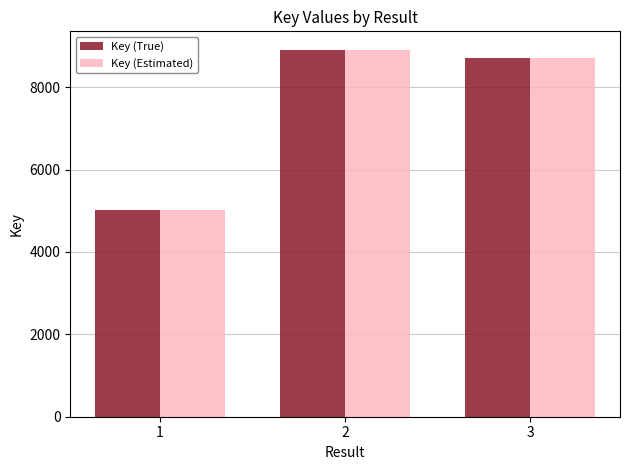

The value of Key (Estimated) at 3 is 8697. True or false?

True